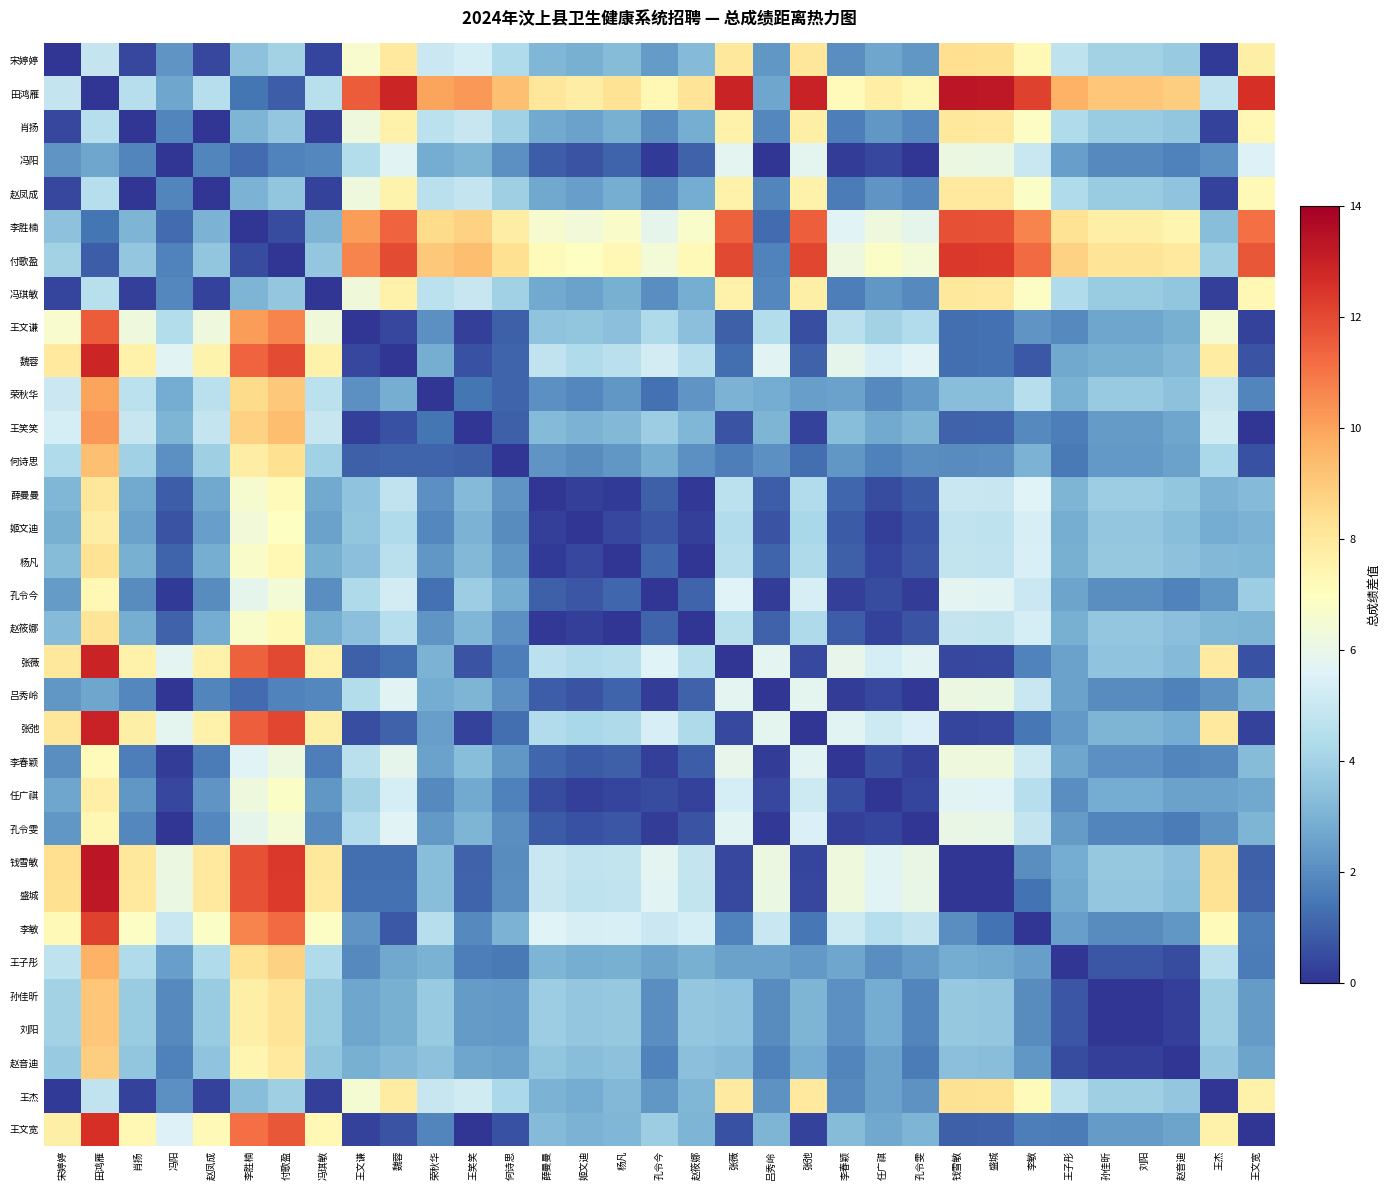

What is the total value across all series at 王笑笑?

103.1